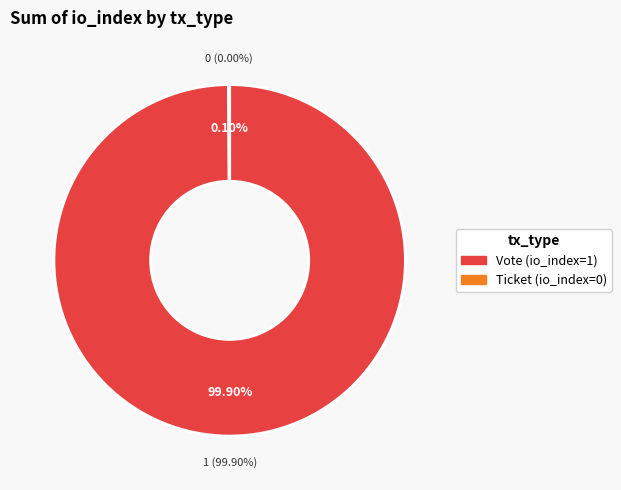

Does Vote account for over 50% of the chart?

Yes